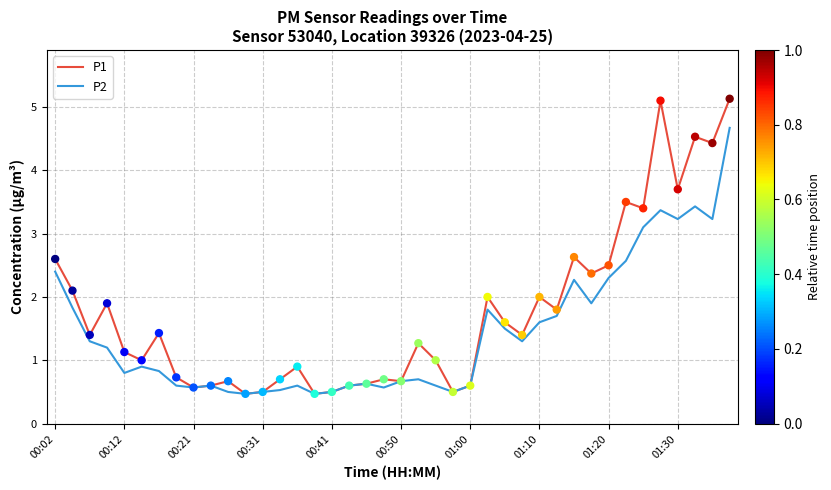

Which series has the largest range (max minus min)?

P1